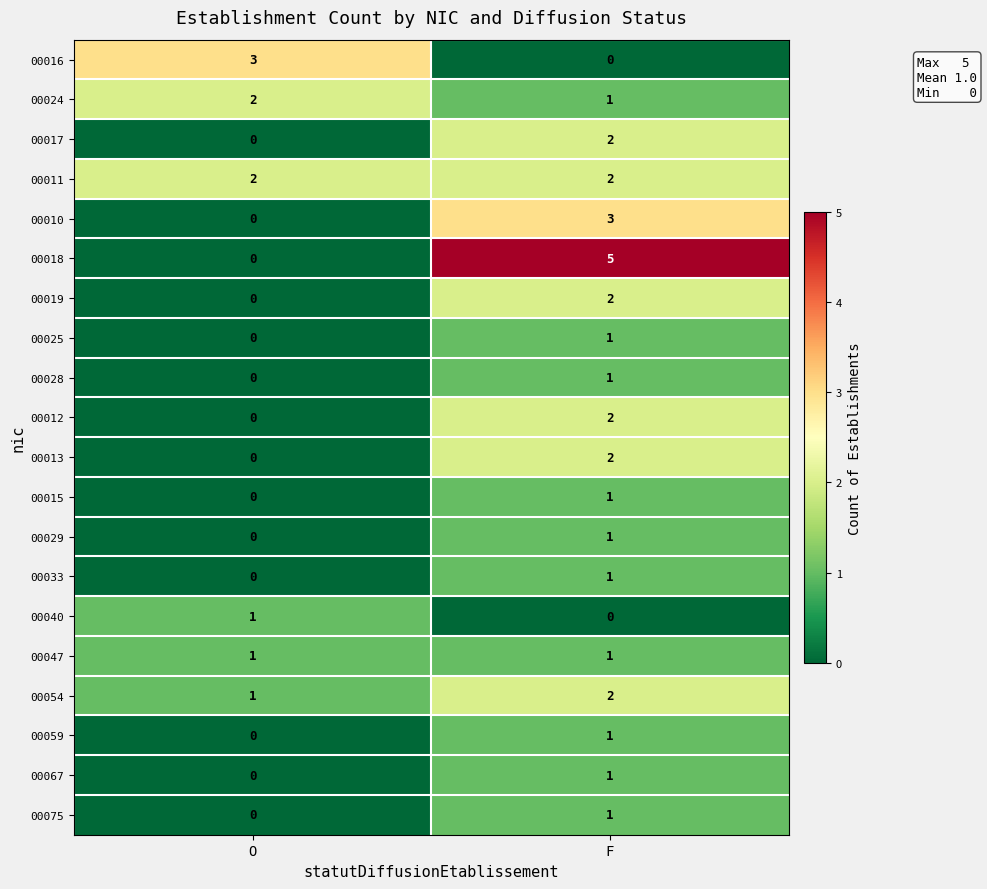

Which series changed the most between O and F?

00018